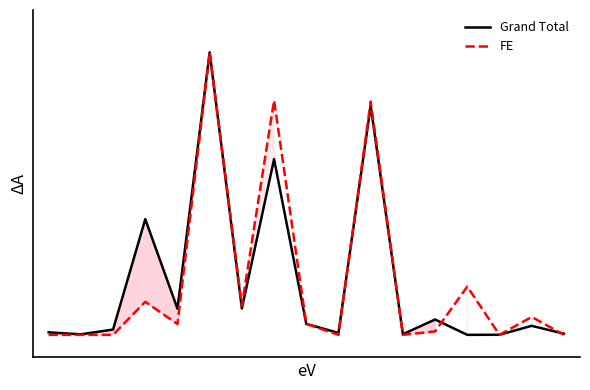

Is it true that FE equals 0.8 at 7?

True